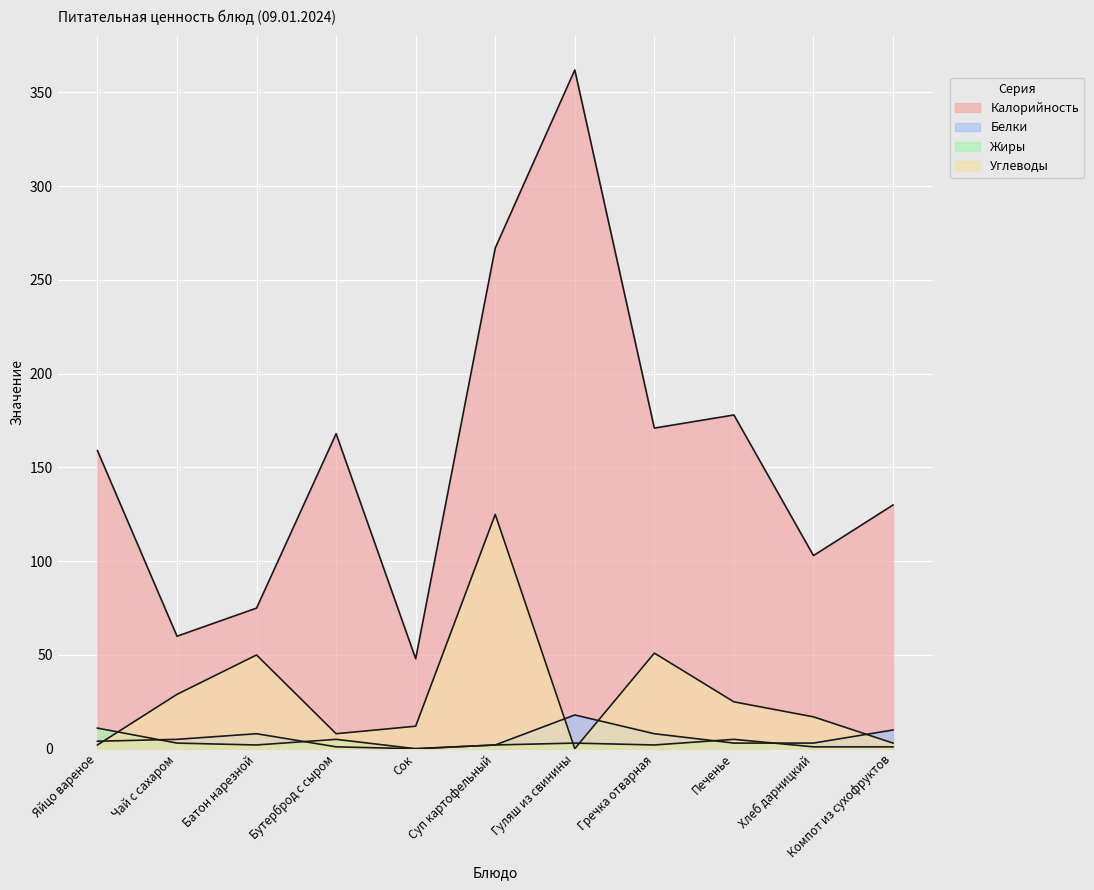

True or false: Белки has more than 2 interior local peaks.

False